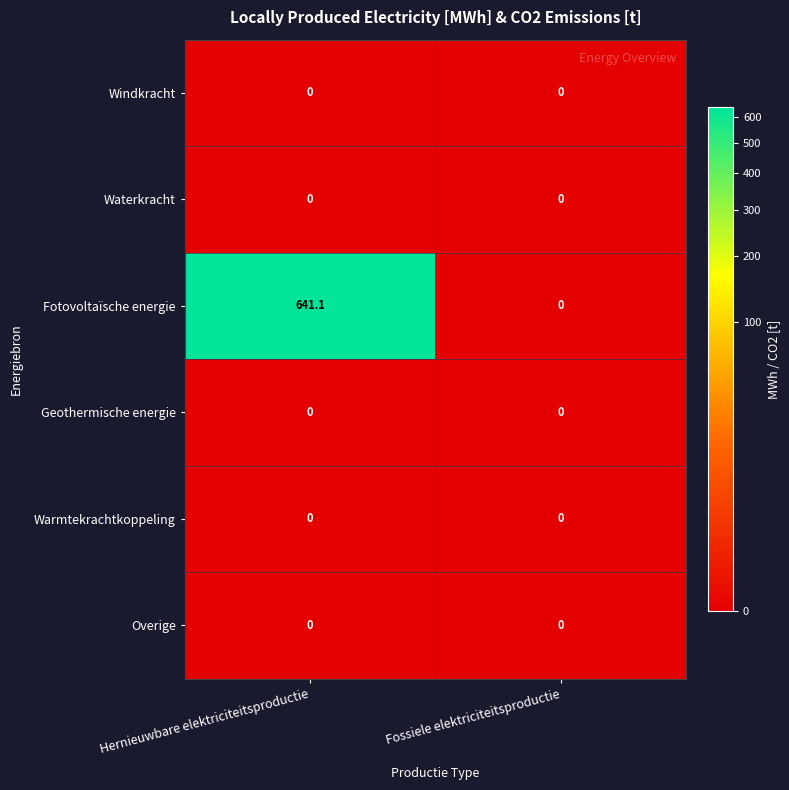

Is it true that Overige equals 0.0 at Fossiele elektriciteitsproductie?

True